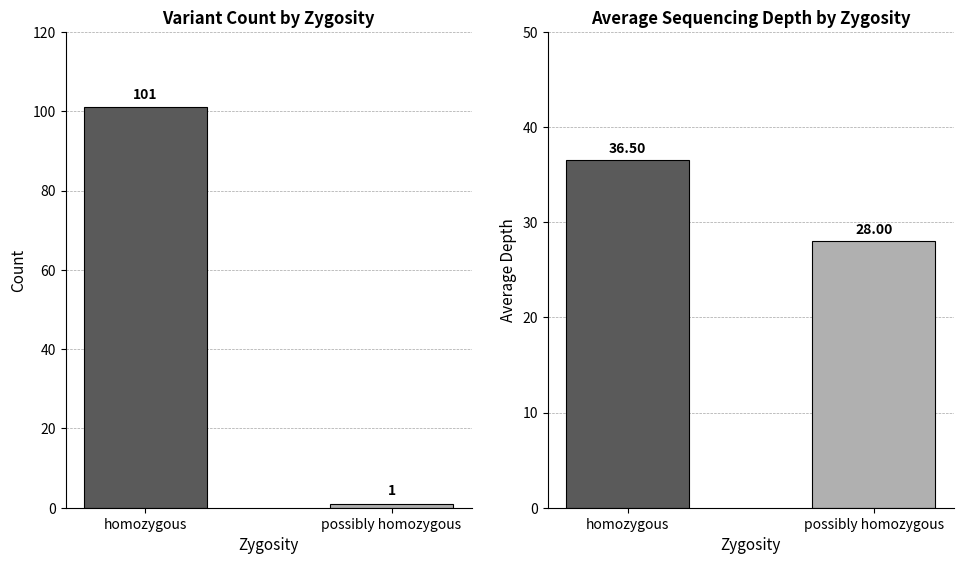

True or false: Avg Depth has a value of 54.4 at homozygous.

False